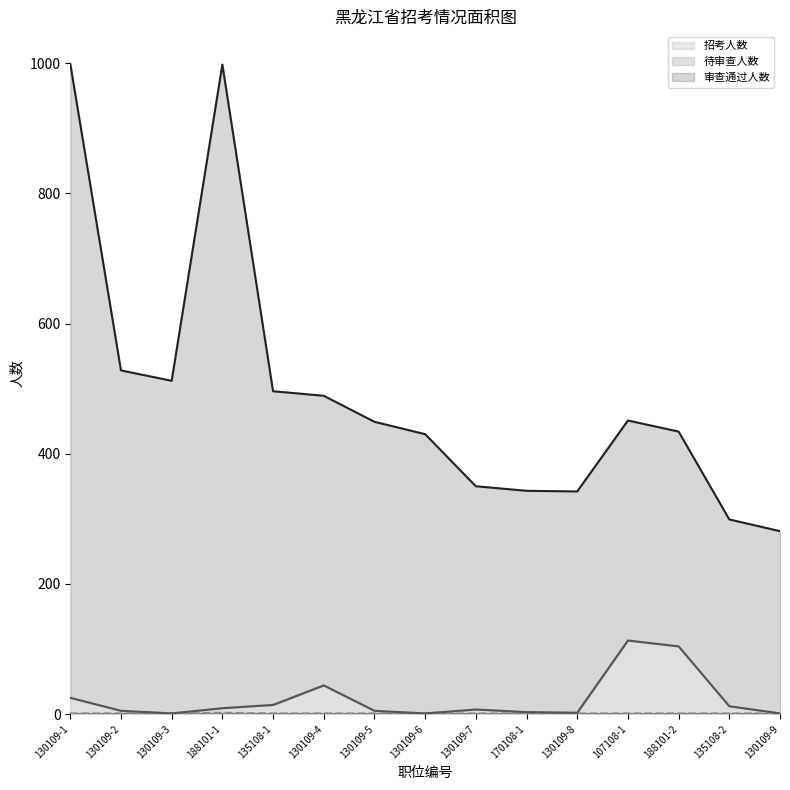

How many values in the 待审查人数 series are below 7?

7